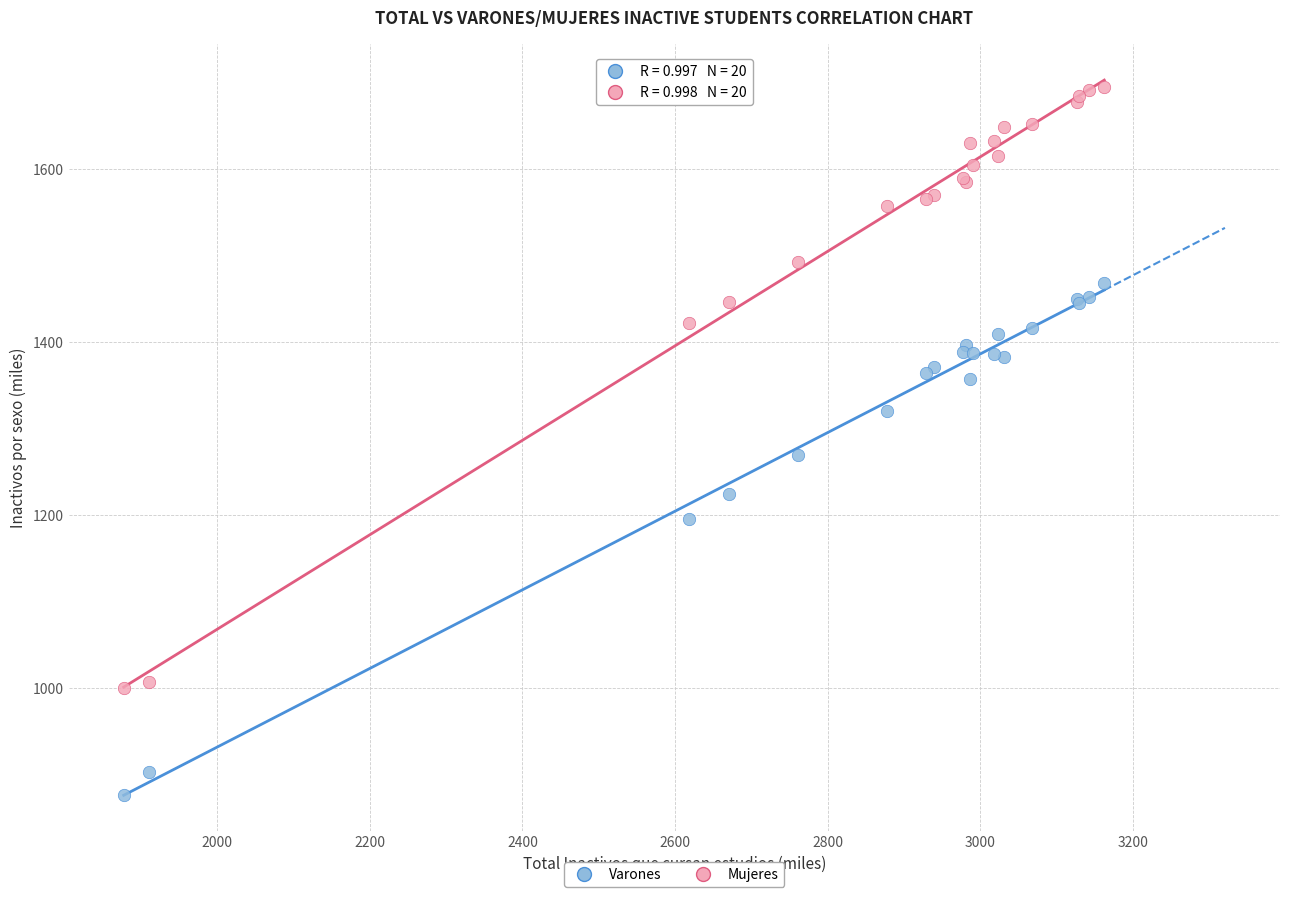

Across all series, what Y value is closest to 1285?

1269.0